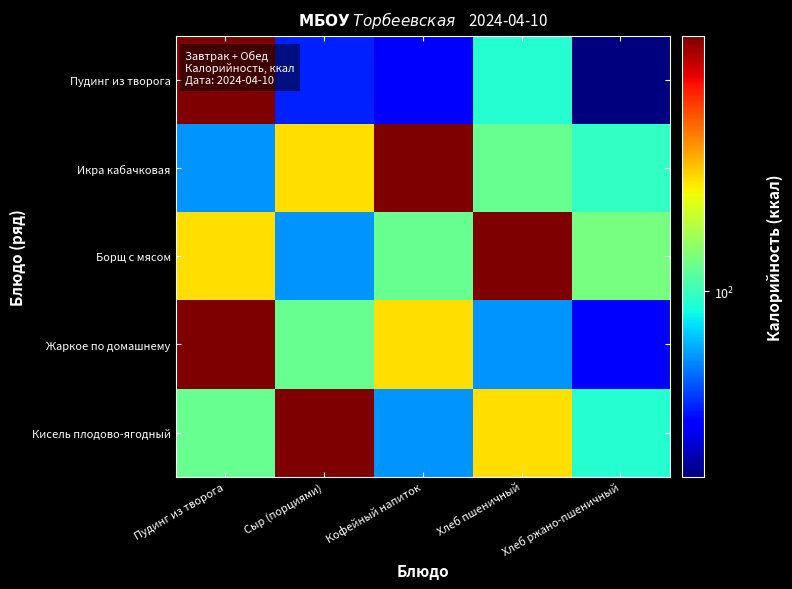

What is the smallest value displayed?

38.0